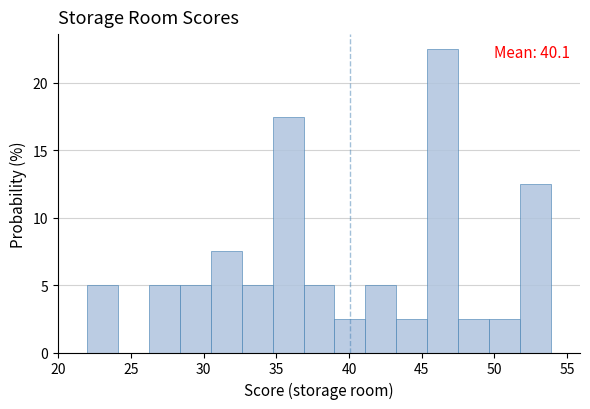

Over which range of the x-axis is the bar tallest?

45.5 to 47.5